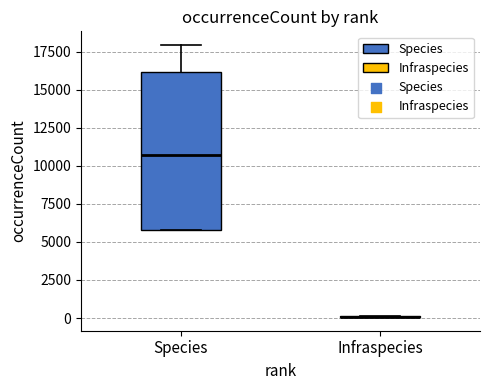

Reading left to right, read every box against the y-axis: the position of its median line, the range the box covers, and the ends of its whiskers. The values are not printed on the chart, so give them approximately, as read against the axis.

Species: median 10500, box 6000 to 16000, whiskers 6000 to 18000
Infraspecies: box collapsed to a line at 0, whiskers 0 to 0